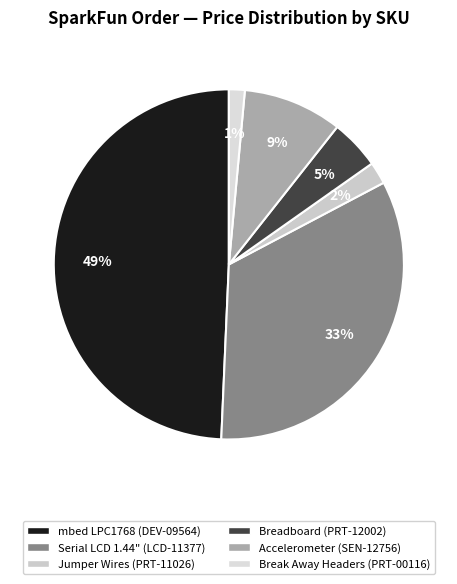

How many segments does this pie chart have?

6